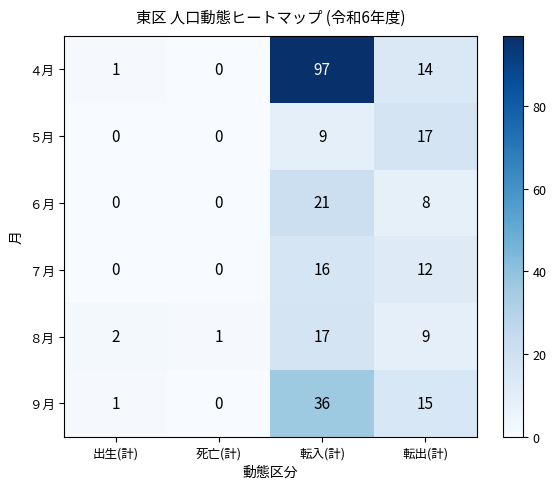

What is the highest value of the ８月 series?

17